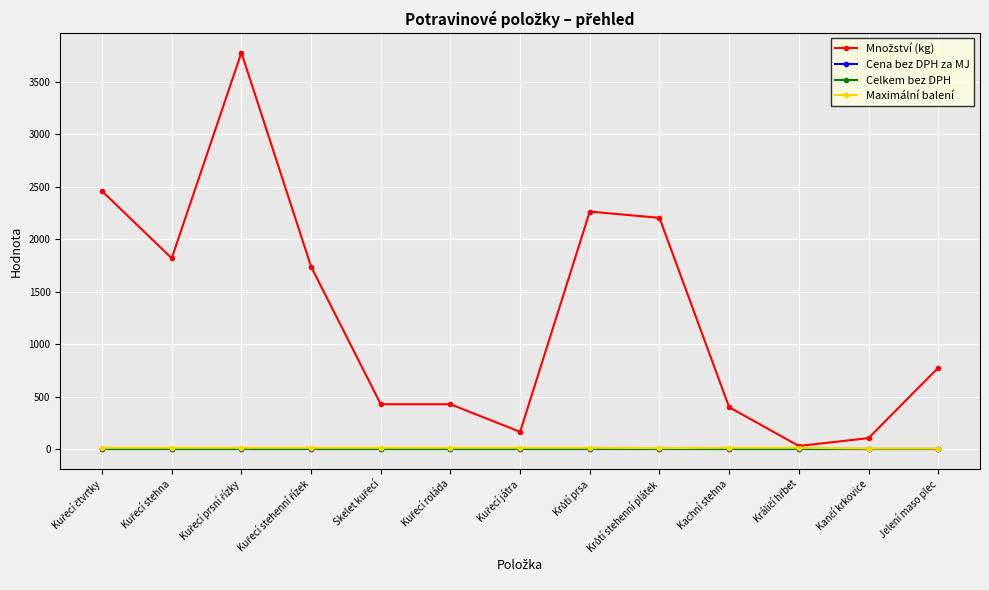

Rank the categories by Celkem bez DPH value from highest to lowest.

Kuřecí čtvrtky, Kuřecí stehna, Kuřecí prsní řízky, Kuřecí stehenní řízek, Skelet kuřecí, Kuřecí roláda, Kuřecí játra, Krůtí prsa, Krůtí stehenní plátek, Kachní stehna, Králičí hřbet, Kančí krkovice, Jelení maso plec